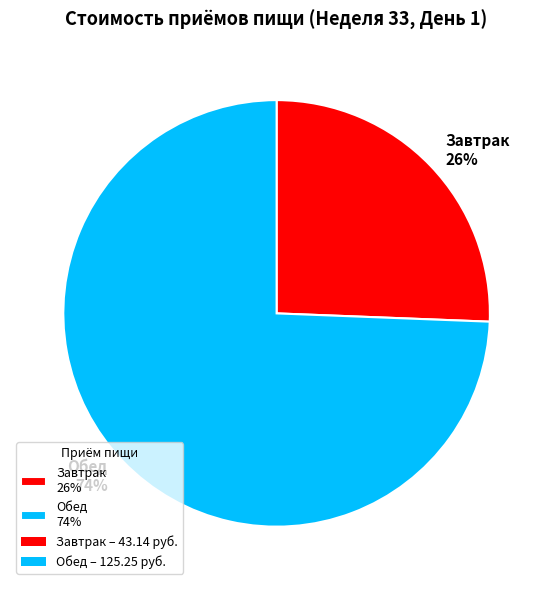

Between Обед 74% and Завтрак 26%, which is larger?

Обед 74%